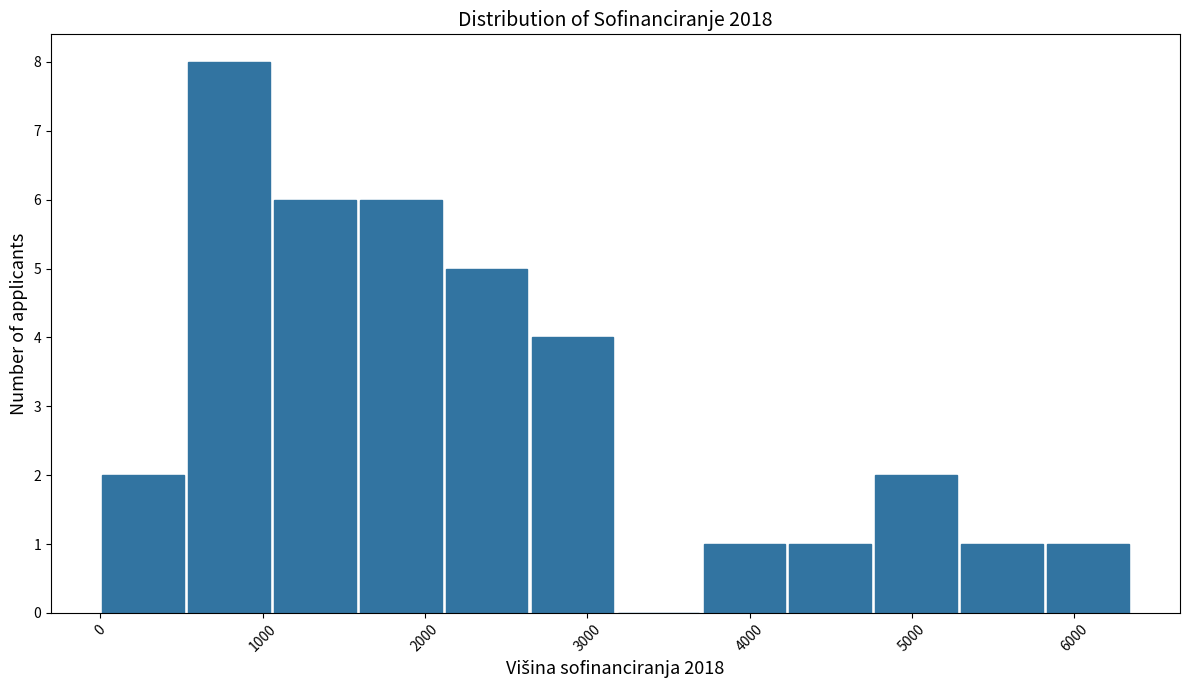

Reading left to right, list every bar in this chart as the range it spans on the x-axis followed by its height. Neither the bar edges nor the heights are printed on the chart, so give them approximately, as read against the axes.

0 to 500: 2
500 to 1100: 8
1100 to 1600: 6
1600 to 2100: 6
2100 to 2600: 5
2600 to 3200: 4
3200 to 3700: 0
3700 to 4200: 1
4200 to 4800: 1
4800 to 5300: 2
5300 to 5800: 1
5800 to 6300: 1